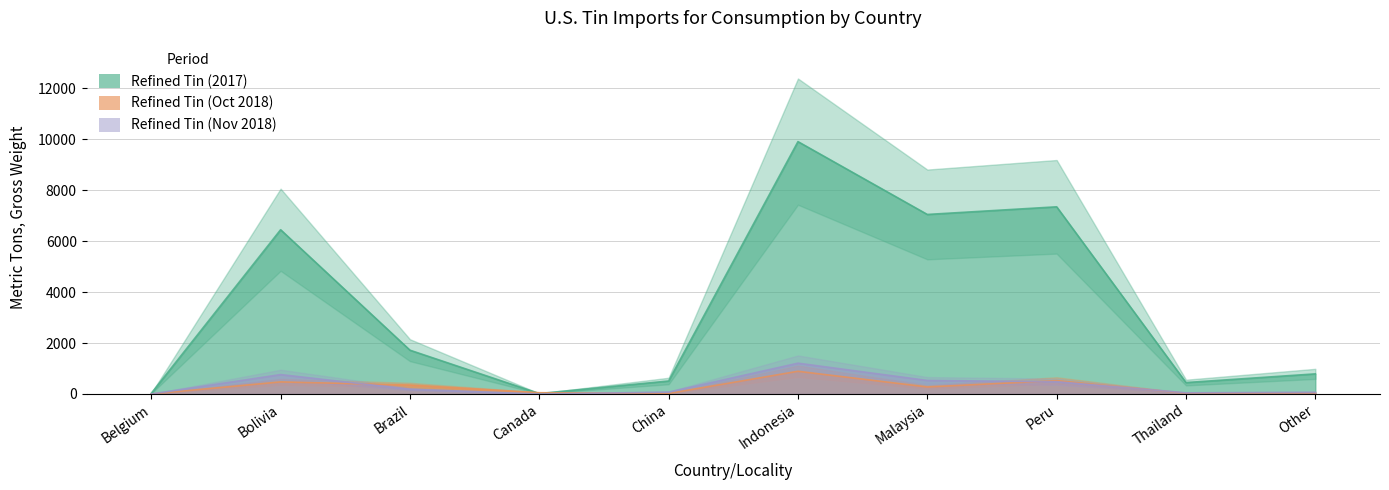

Which series has the largest total across all categories?

Refined Tin (2017)